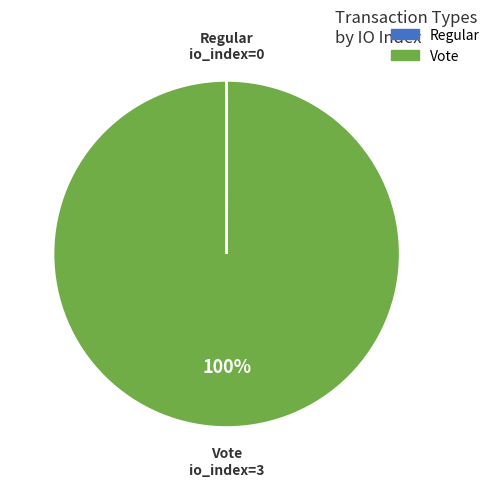

Is there any slice that represents more than half of the pie?

Yes